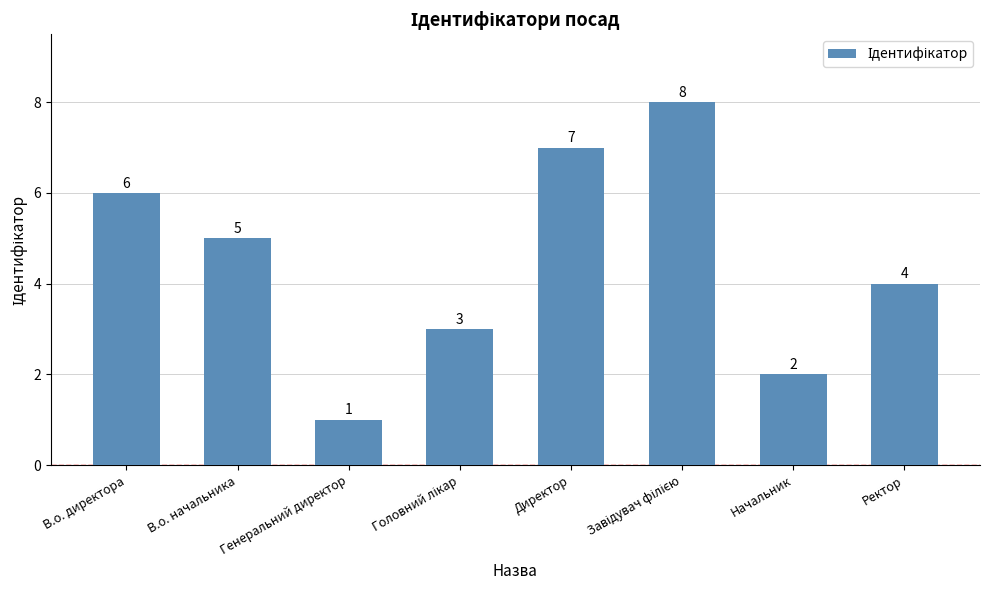

What position from the right is Генеральний директор?

6